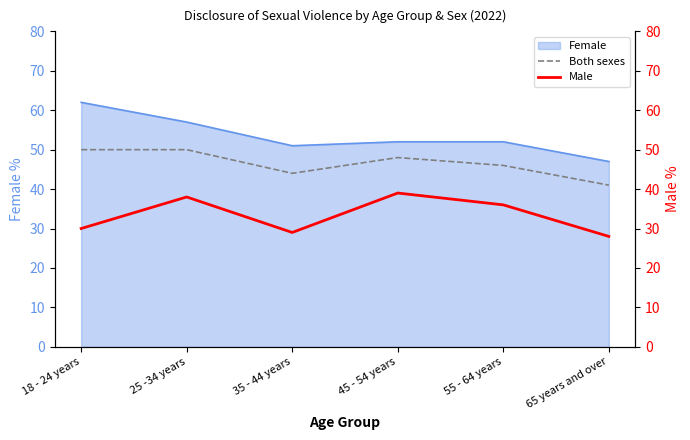

At which label does Male reach its minimum?

65 years and over